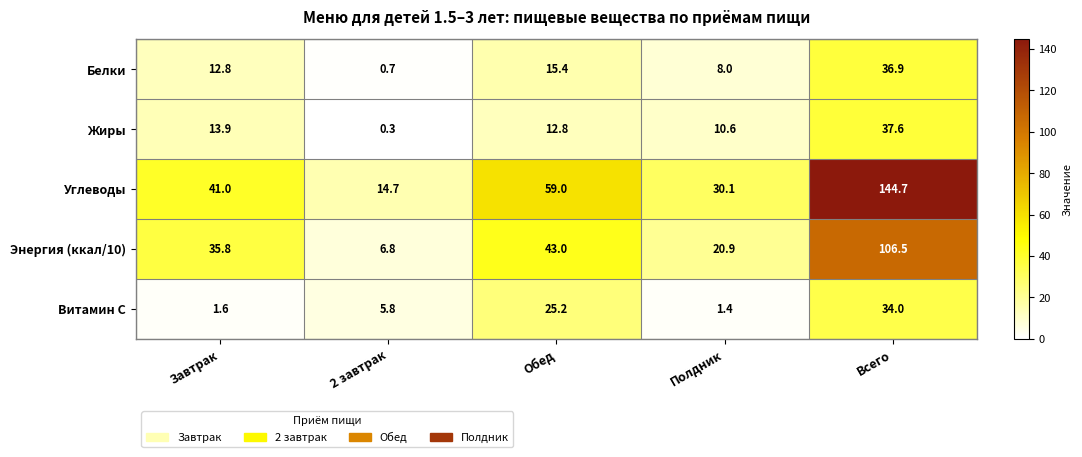

Reading left to right, what are all the values shown in this chart?

Белки: 12.8	0.7	15.4	8.0	36.9
Жиры: 13.9	0.3	12.8	10.6	37.6
Углеводы: 41.0	14.7	59.0	30.1	144.7
Энергия (ккал/10): 35.8	6.8	43.0	20.9	106.5
Витамин С: 1.6	5.8	25.2	1.4	34.0